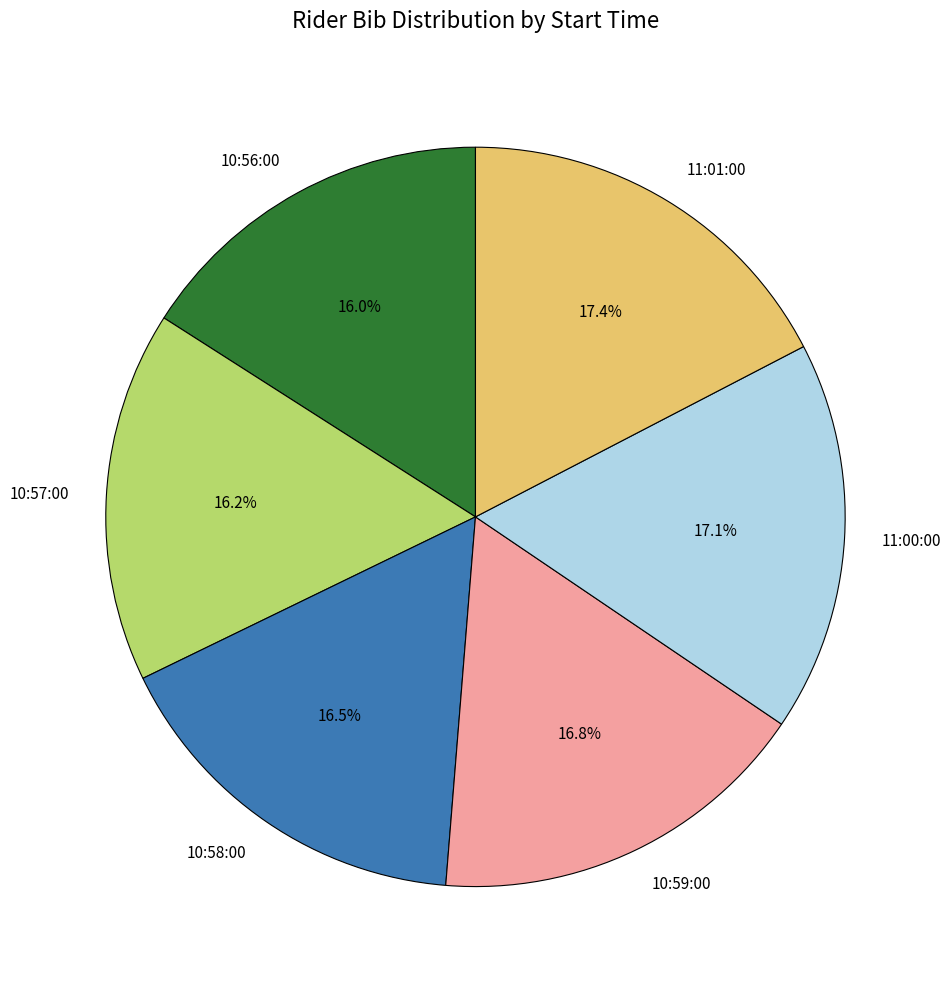

Approximately how many times larger is the value at 10:57:00 compared to 11:01:00?

0.9